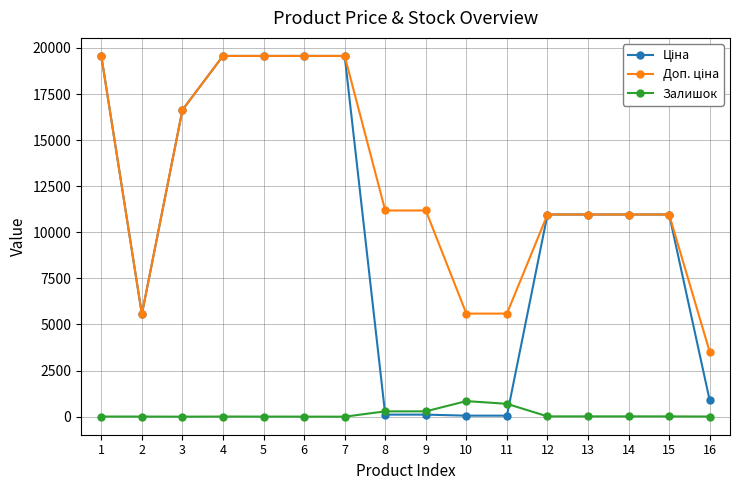

What is the difference between the Залишок values at 16 and 6?

6.0